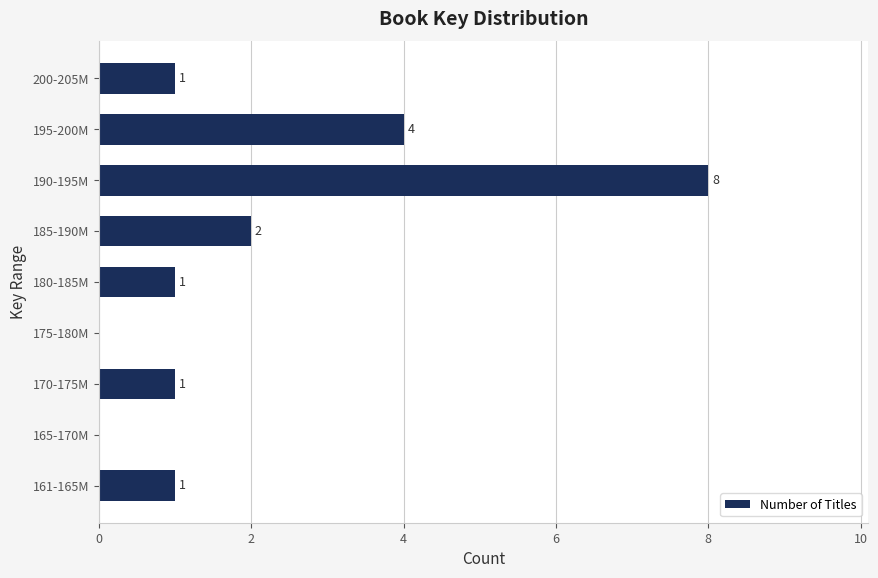

Reading bottom to top, what are all the values shown in this chart?

161-165M=1	165-170M=0	170-175M=1	175-180M=0	180-185M=1	185-190M=2	190-195M=8	195-200M=4	200-205M=1